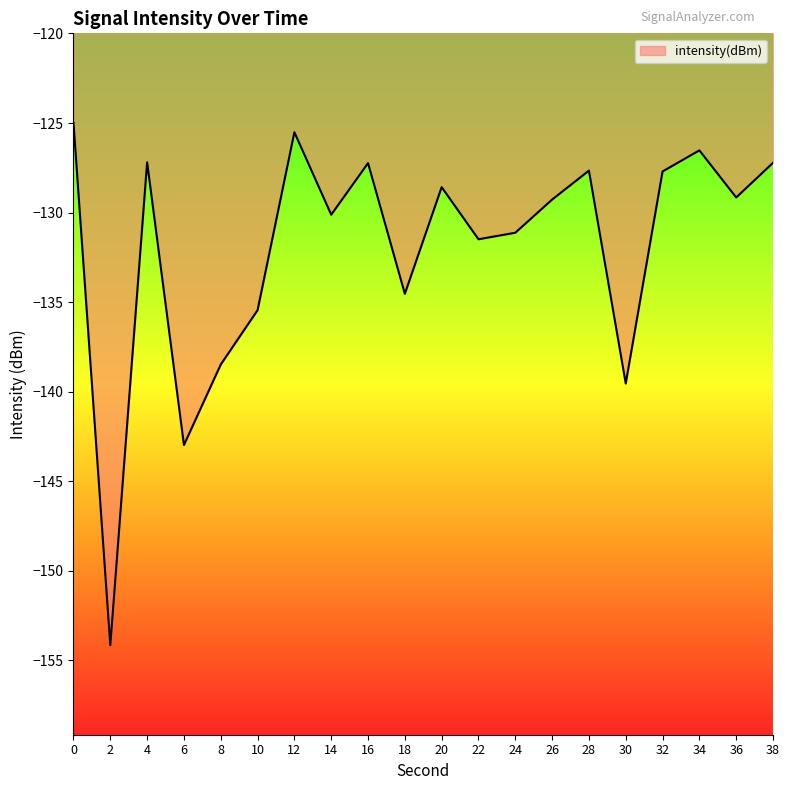

How many values are below -129?

11